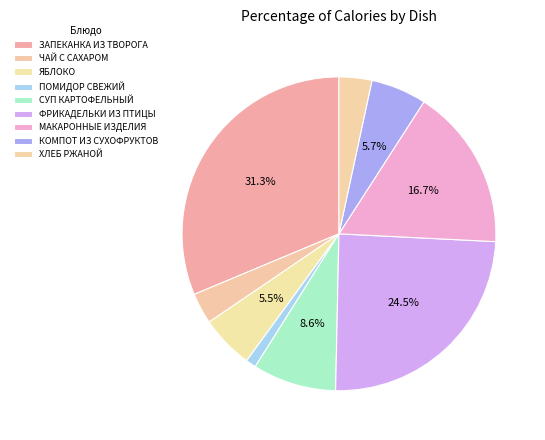

To the nearest percent, what percentage of the pie is ХЛЕБ РЖАНОЙ?

3%